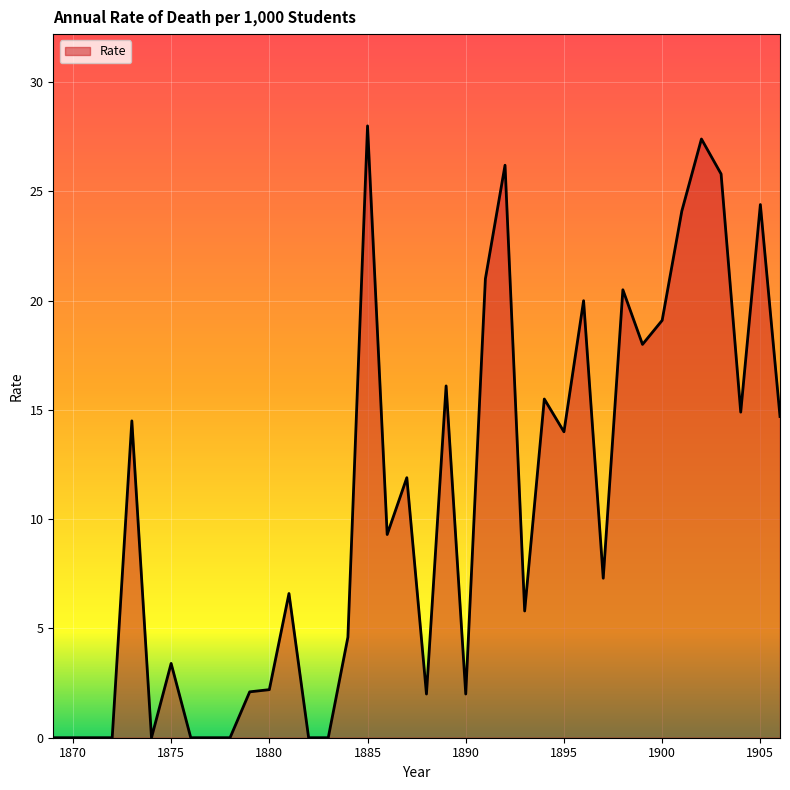

What is the difference between the maximum and minimum values?

28.0